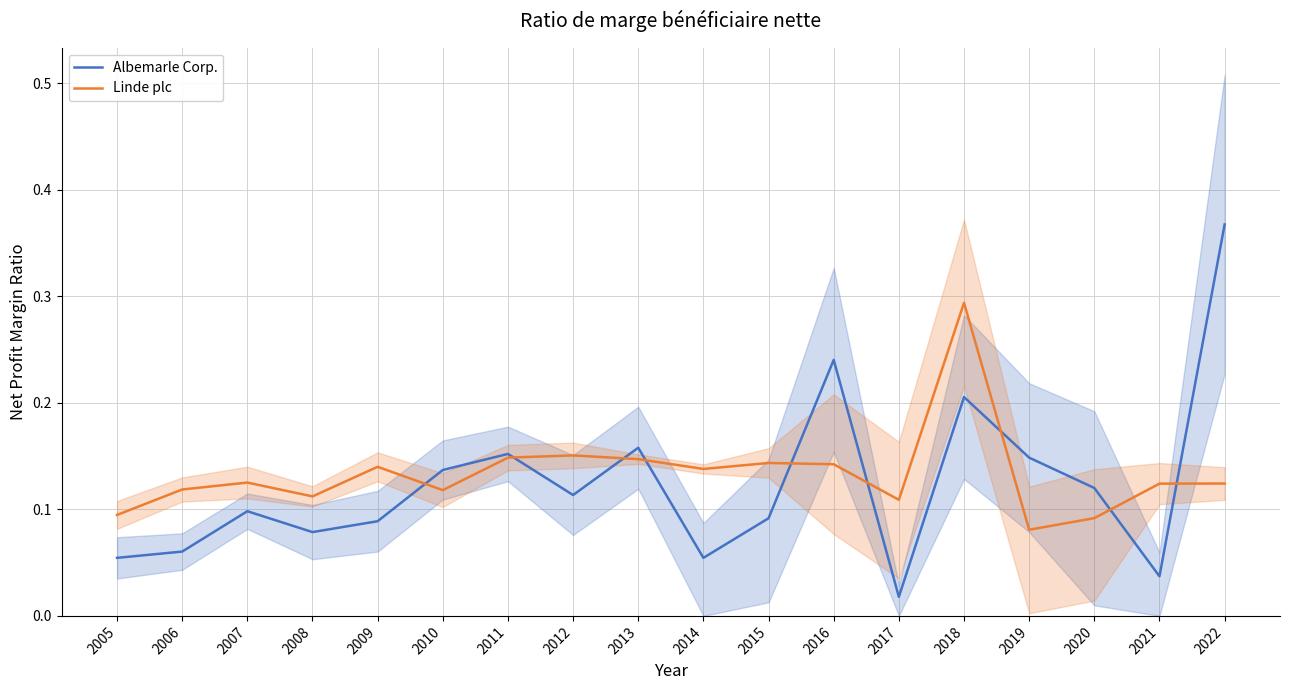

Read the Albemarle Corp. value at 2019.

0.1